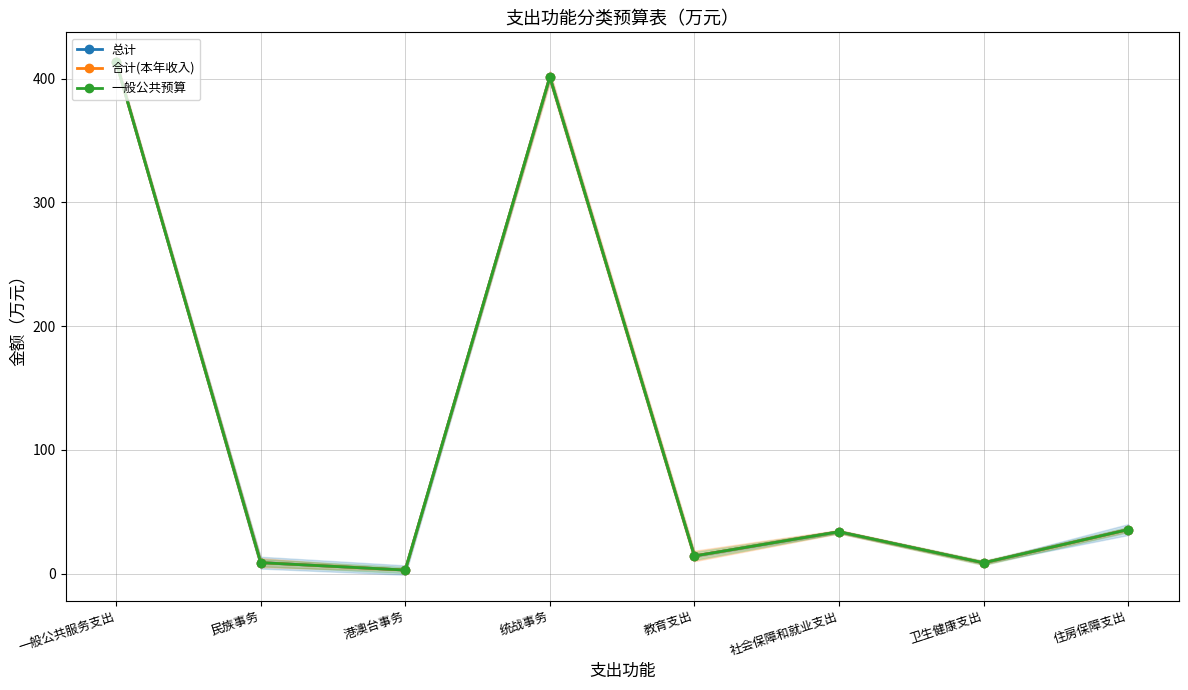

List the series in order of their peak value, highest first.

总计, 合计(本年收入), 一般公共预算